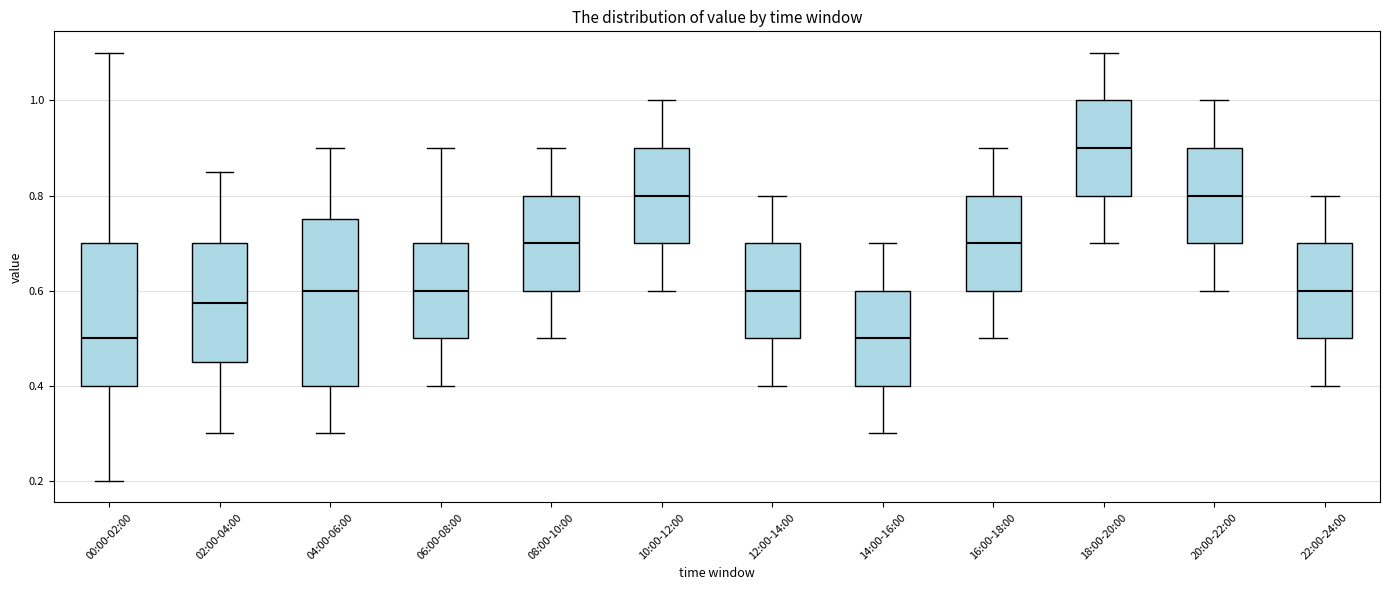

Reading left to right, read every box against the y-axis: the position of its median line, the range the box covers, and the ends of its whiskers. The values are not printed on the chart, so give them approximately, as read against the axis.

00:00-02:00: median 0.50, box 0.40 to 0.70, whiskers 0.20 to 1.10
02:00-04:00: median 0.58, box 0.46 to 0.70, whiskers 0.30 to 0.86
04:00-06:00: median 0.60, box 0.40 to 0.76, whiskers 0.30 to 0.90
06:00-08:00: median 0.60, box 0.50 to 0.70, whiskers 0.40 to 0.90
08:00-10:00: median 0.70, box 0.60 to 0.80, whiskers 0.50 to 0.90
10:00-12:00: median 0.80, box 0.70 to 0.90, whiskers 0.60 to 1.00
12:00-14:00: median 0.60, box 0.50 to 0.70, whiskers 0.40 to 0.80
14:00-16:00: median 0.50, box 0.40 to 0.60, whiskers 0.30 to 0.70
16:00-18:00: median 0.70, box 0.60 to 0.80, whiskers 0.50 to 0.90
18:00-20:00: median 0.90, box 0.80 to 1.00, whiskers 0.70 to 1.10
20:00-22:00: median 0.80, box 0.70 to 0.90, whiskers 0.60 to 1.00
22:00-24:00: median 0.60, box 0.50 to 0.70, whiskers 0.40 to 0.80